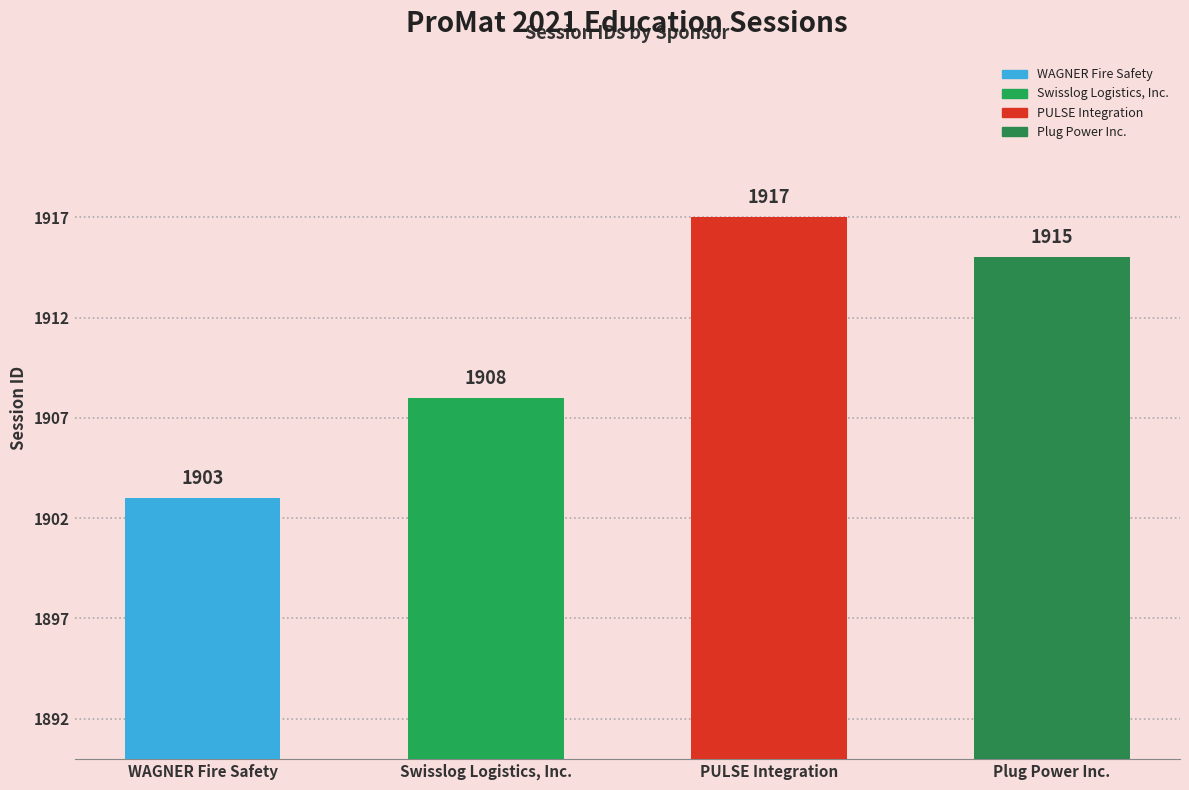

What position from the right is Swisslog Logistics, Inc.?

3